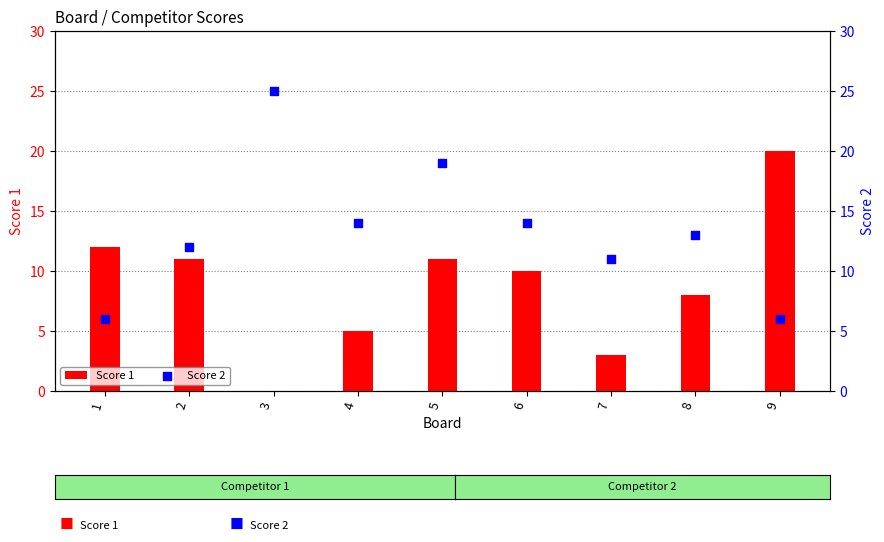

At which category is the sum across all series the highest?

5